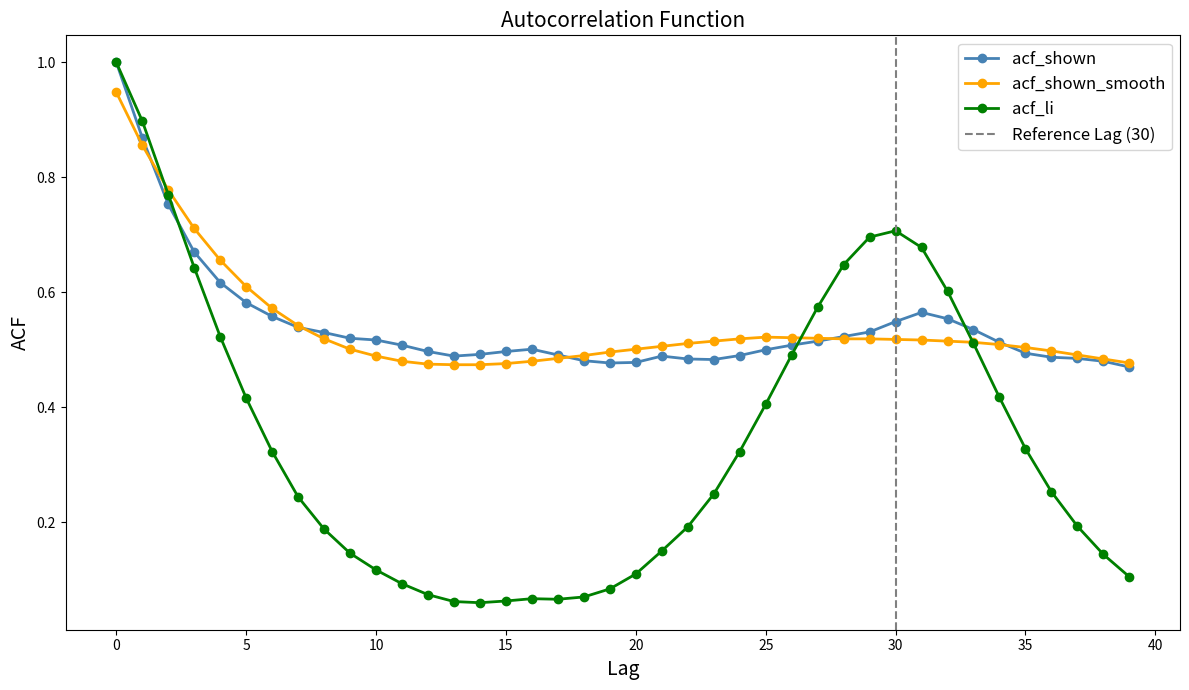

Which series has the widest spread of values?

acf_li